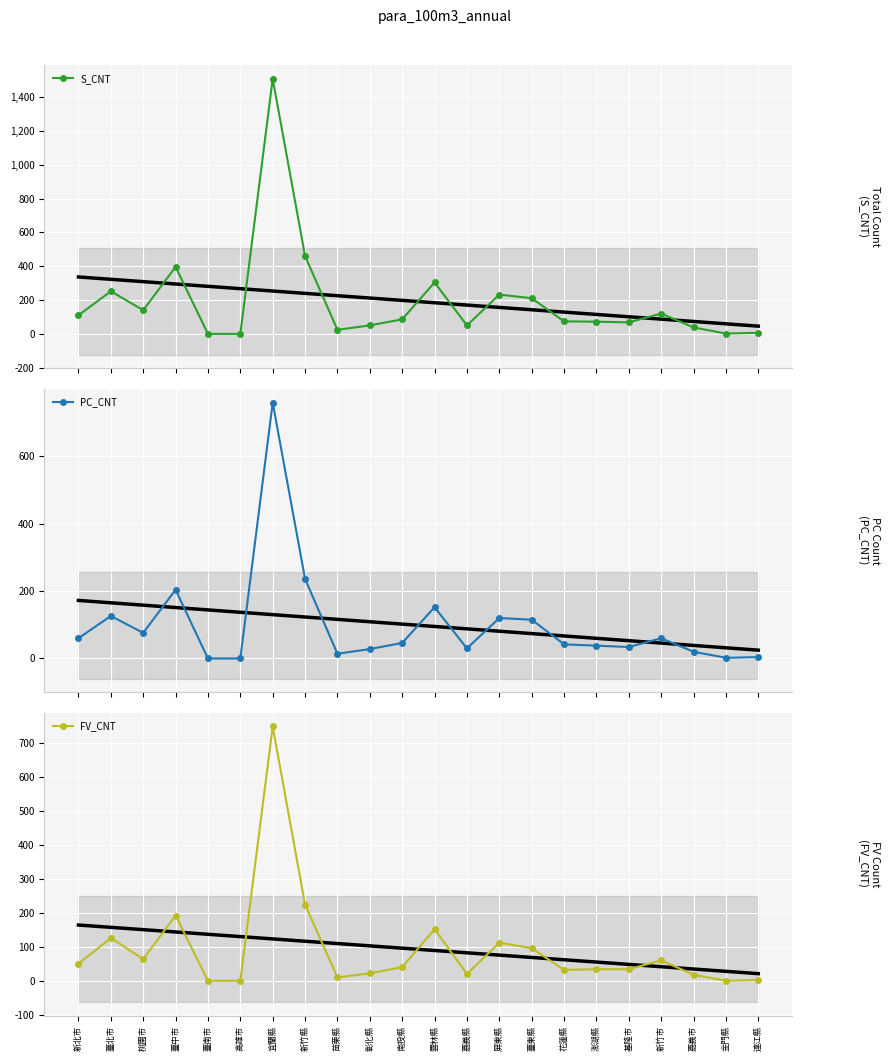

True or false: S_CNT and FV_CNT cross at least once.

False